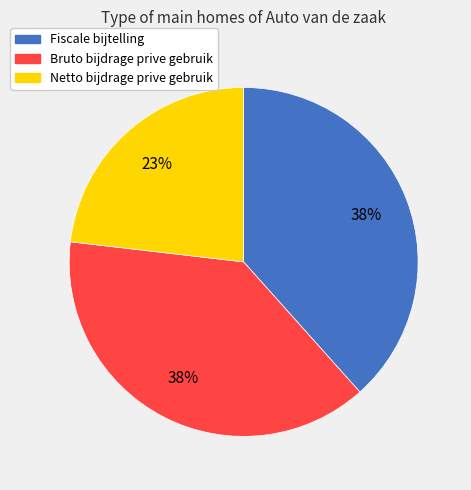

Is it true that Fiscale bijtelling is 38% of the pie?

True